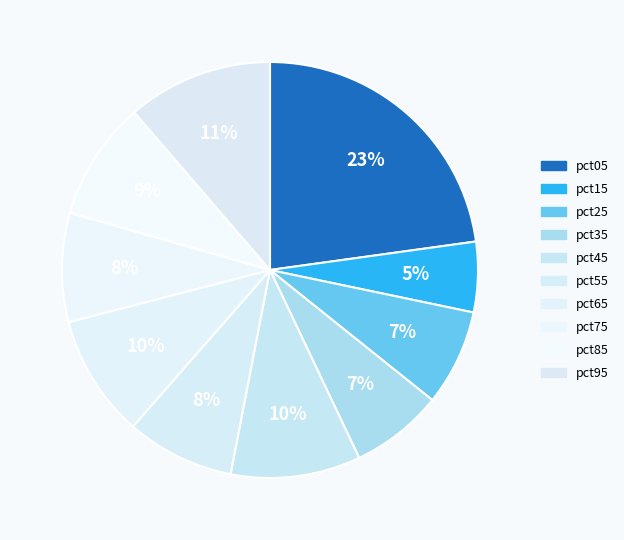

How many segments does this pie chart have?

10